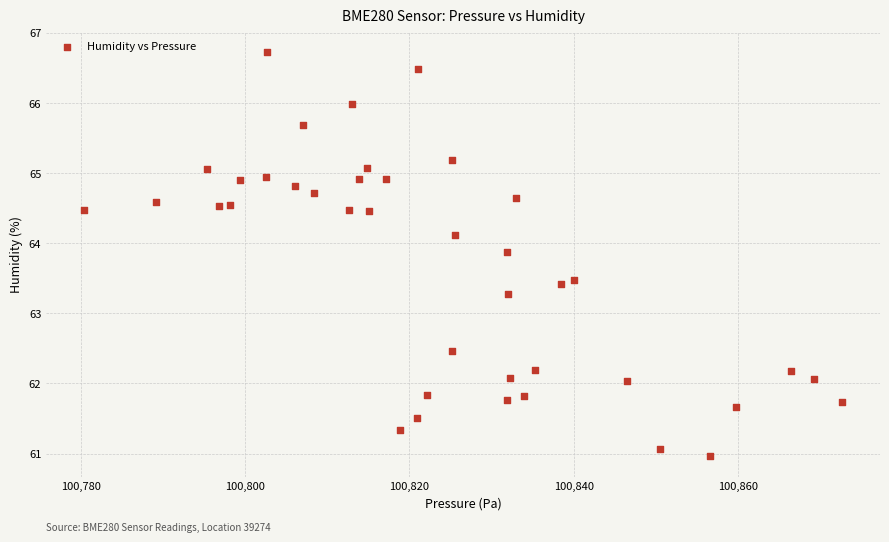

What Y value in the scatter plot is closest to 63?

63.3